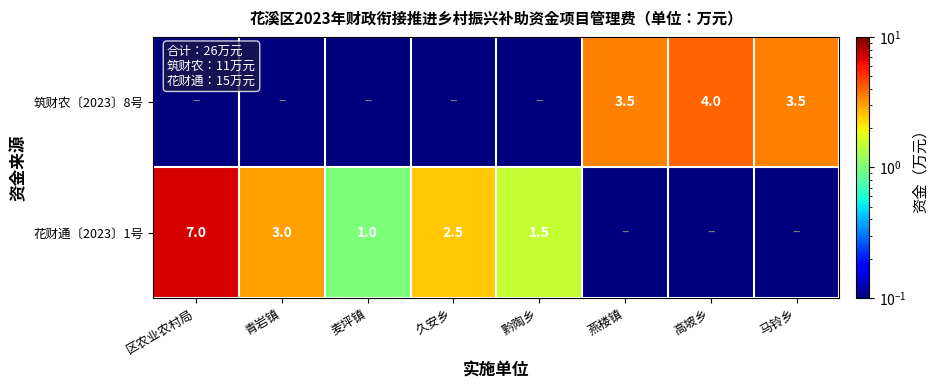

Count the number of categories in the chart.

8